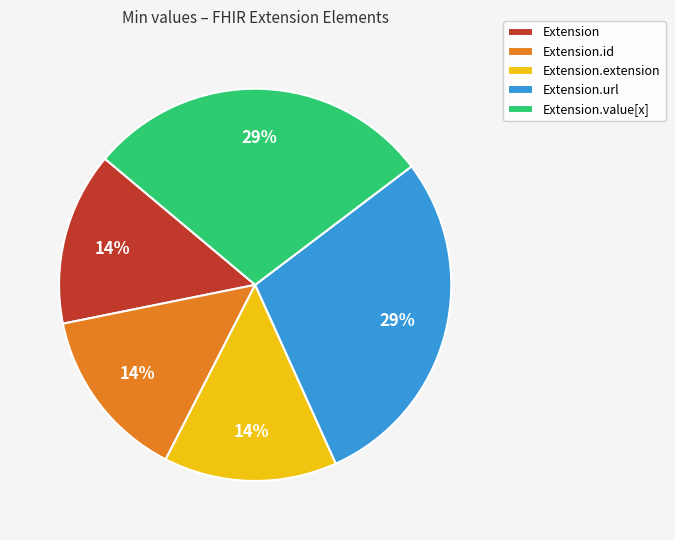

Is the sum of Extension and Extension.url greater than half?

No